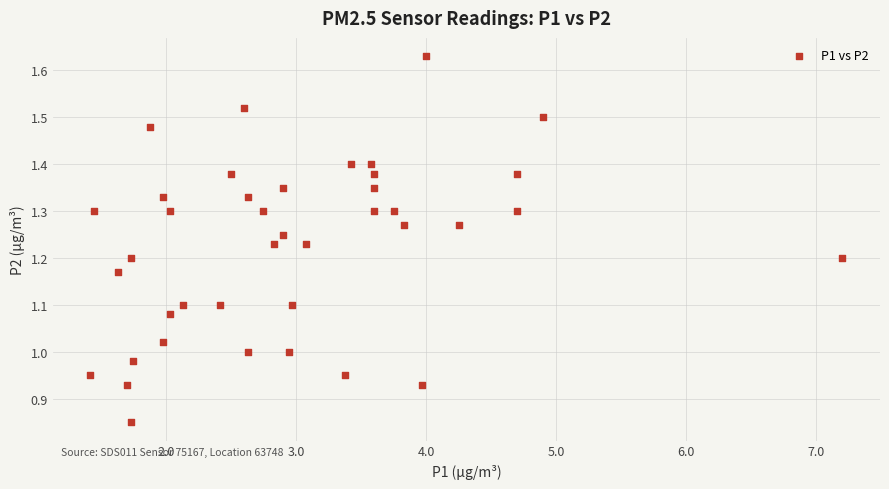

What is the range of X values (max minus min)?

5.8